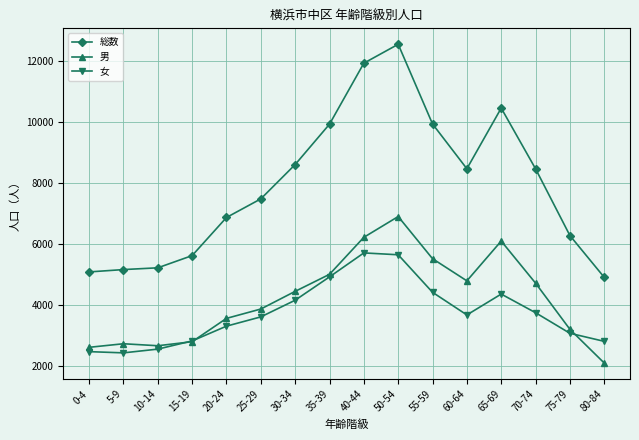

Does the chart have visible grid lines?

Yes